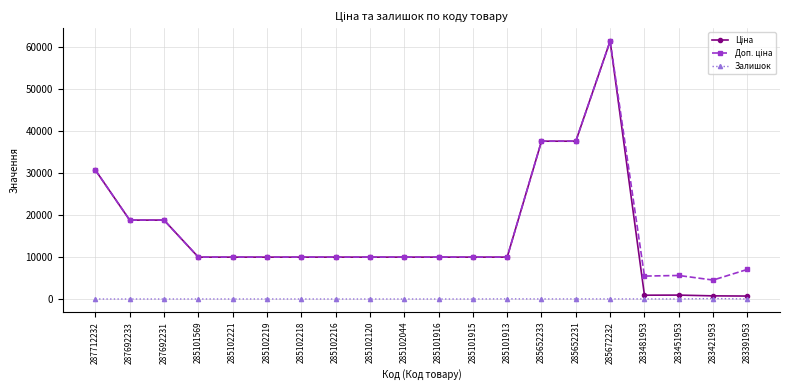

How many data points in Залишок are less than 5?

10